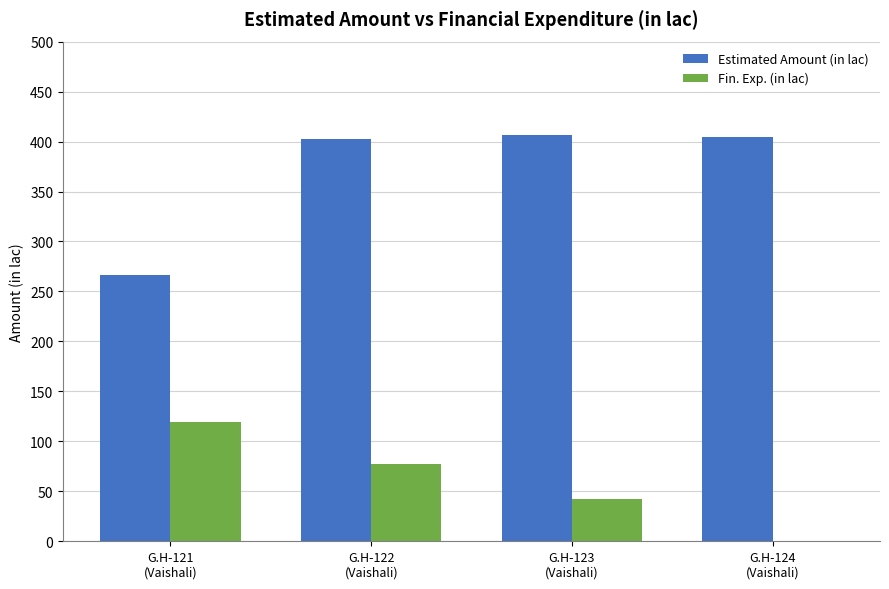

What is the sum of the Estimated Amount (in lac) values at G.H-123
(Vaishali) and G.H-122
(Vaishali)?

808.7